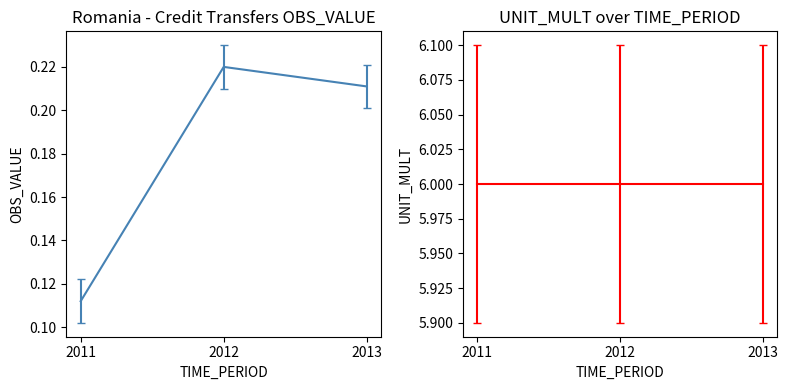

What is the sum of all values?

0.5